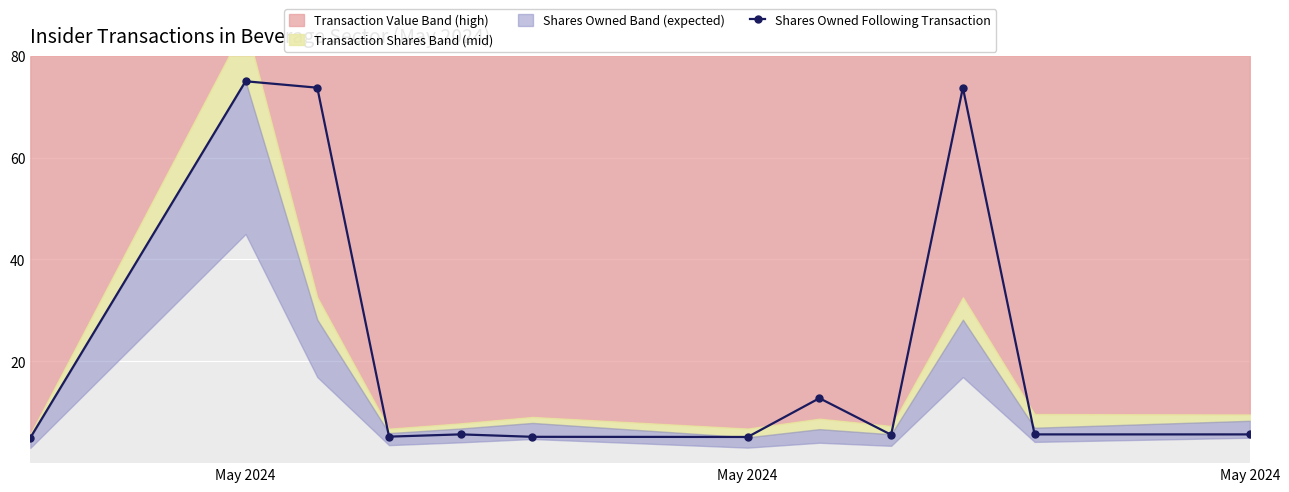

How many interior local peaks (higher than both neighbors) does the data have?

4